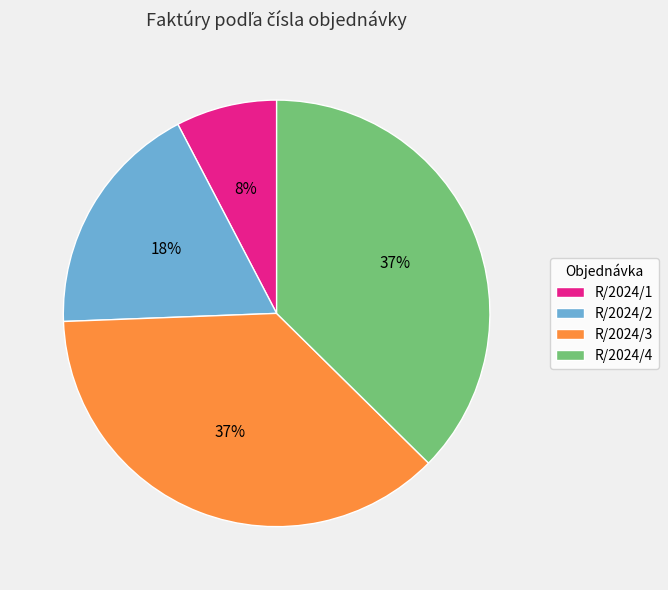

To the nearest percent, what is the average slice percentage?

25%